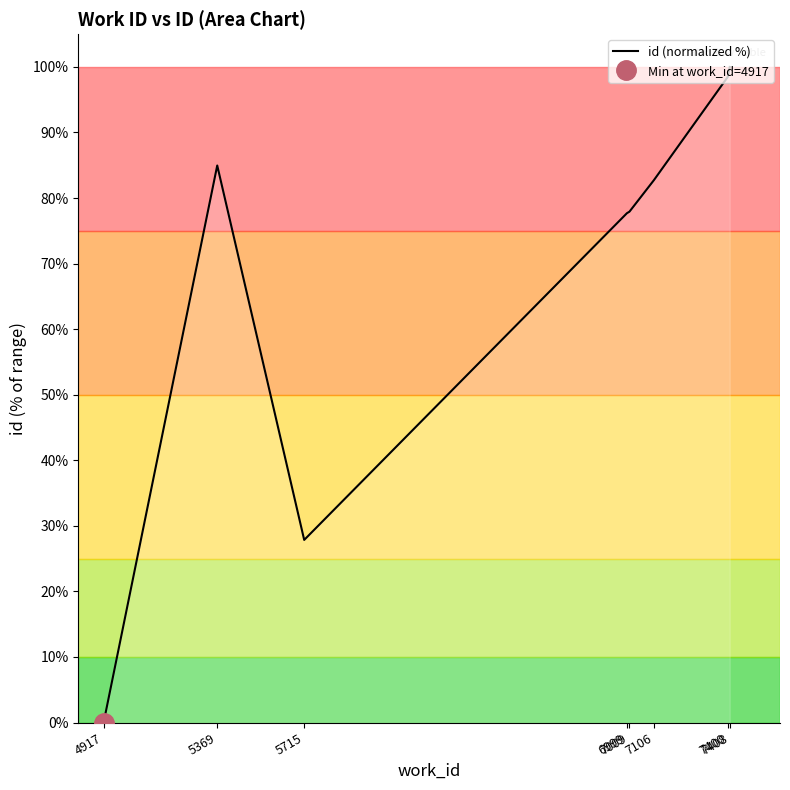

At which label is the value closest to 50?

5715